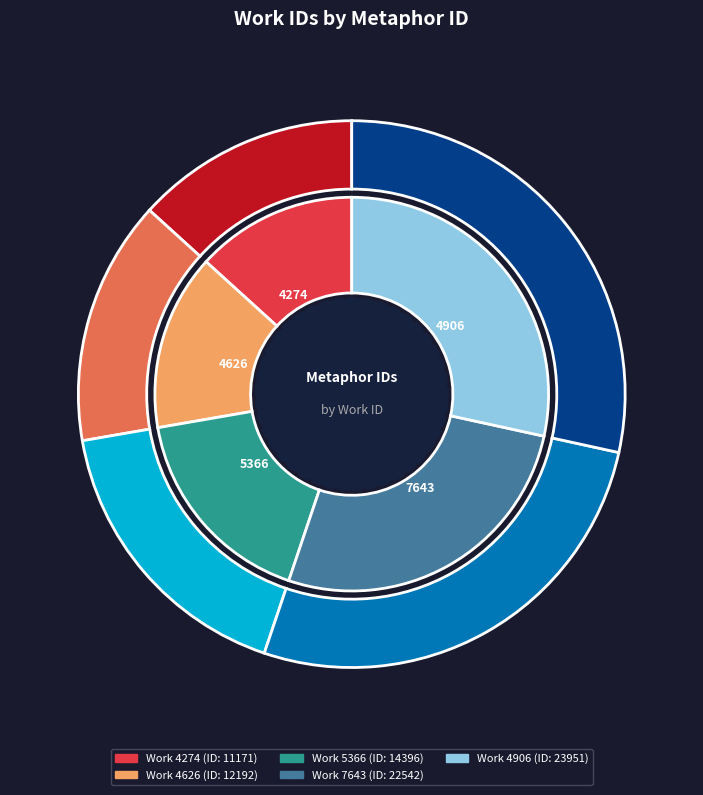

The 4274 slice represents 13% of the pie. True or false?

True